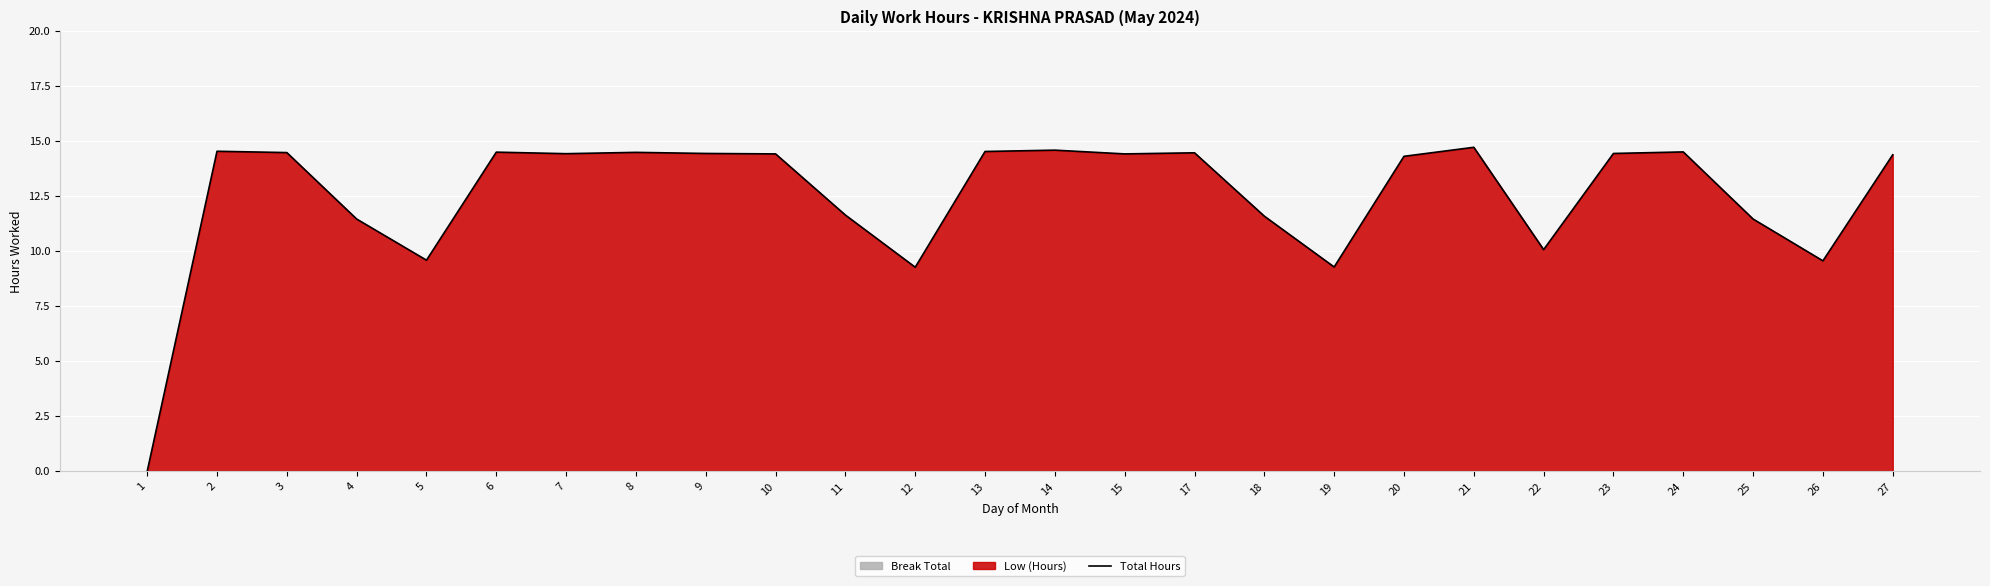

List the labels in order of value, largest first.

21, 14, 2, 13, 24, 6, 8, 3, 17, 9, 23, 7, 10, 15, 27, 20, 11, 18, 4, 25, 22, 5, 26, 19, 12, 1